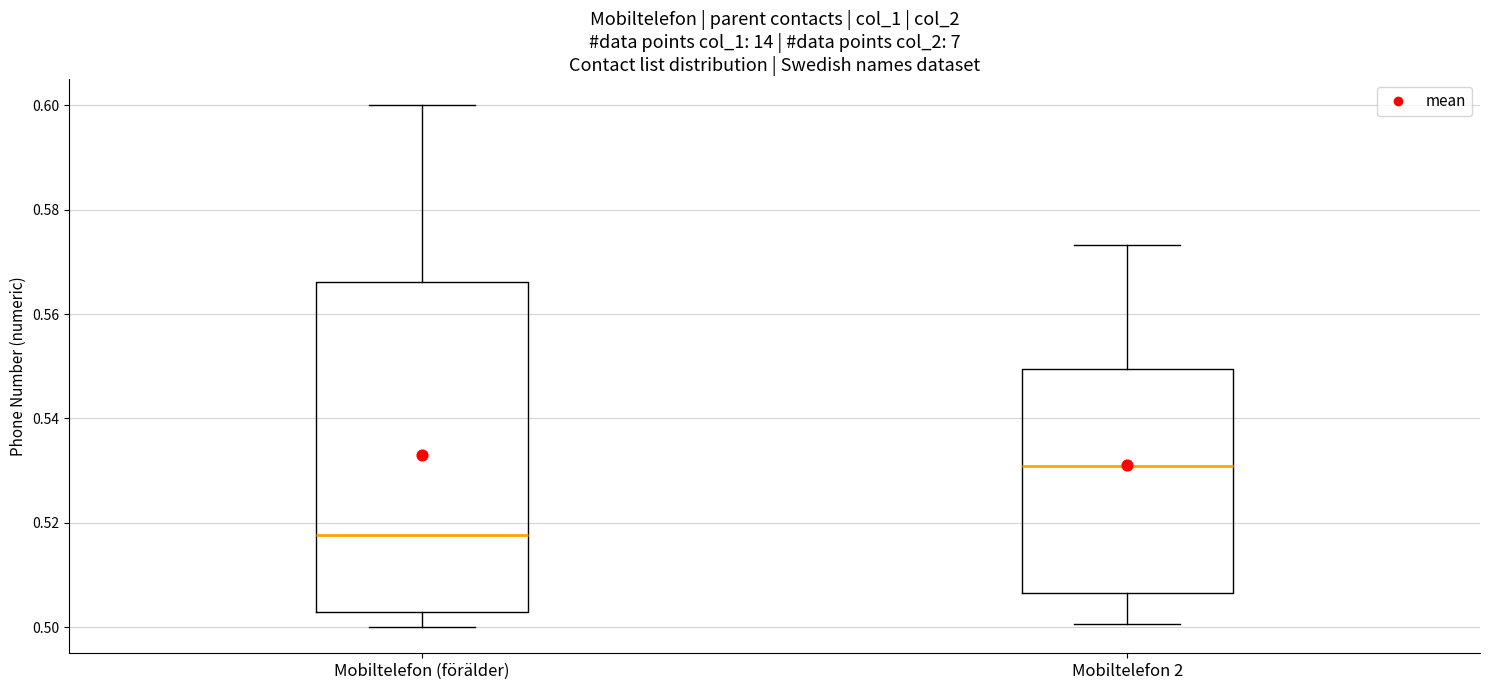

Where is the upper edge of the box for Mobiltelefon 2 on the y-axis? The values are not printed on the chart, so give them approximately, as read against the axis.

0.550